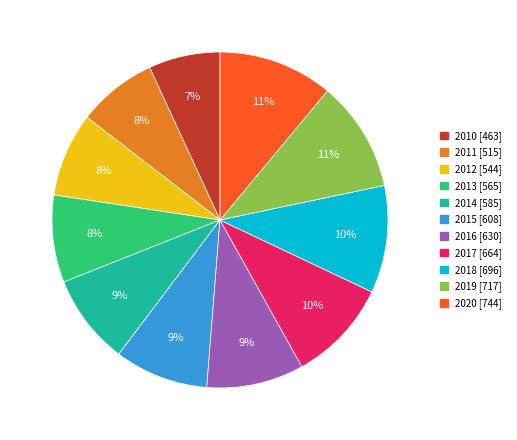

To the nearest percent, what is the difference between the 2015 and 2019 slice percentages?

2%